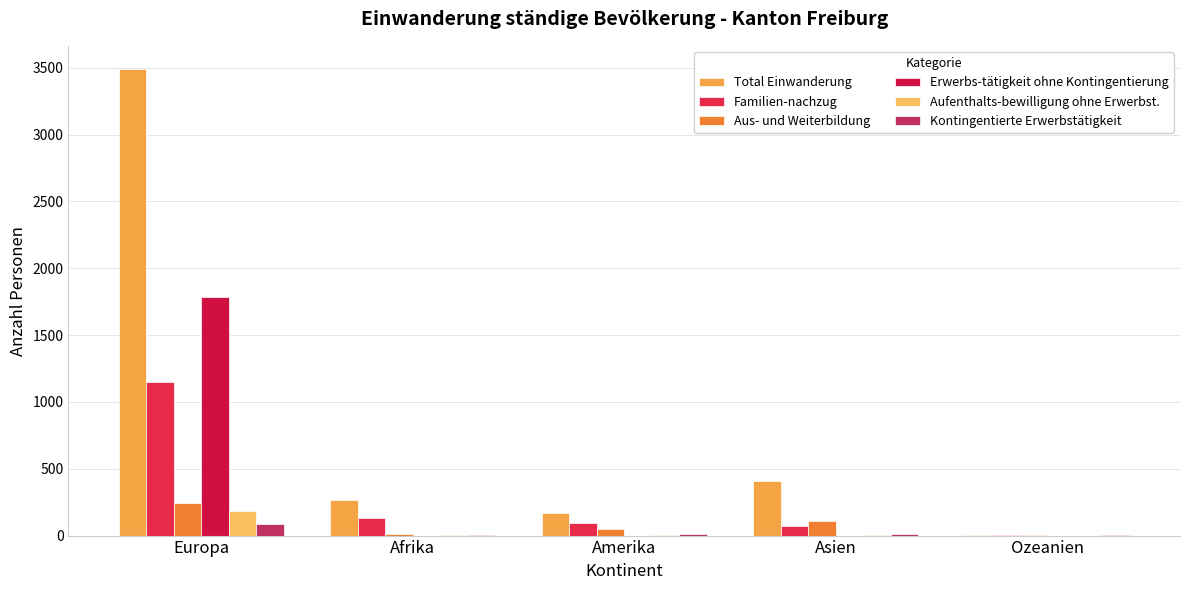

What is the label of the 3rd bar from the left?

Amerika